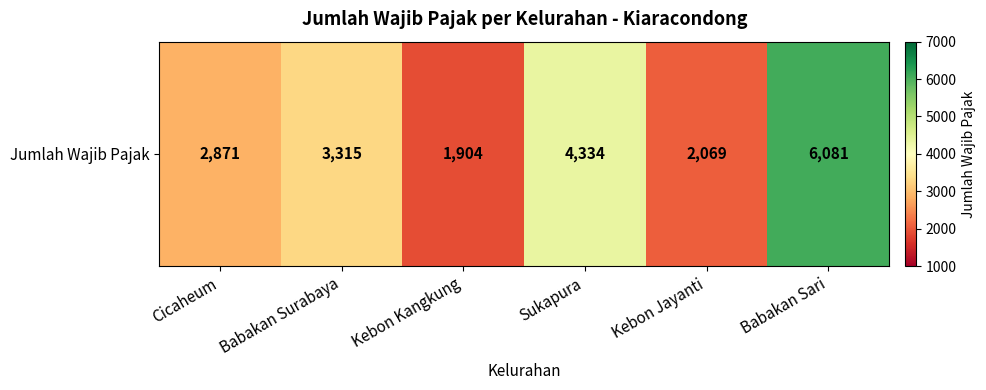

What is the sum of all values?

20574